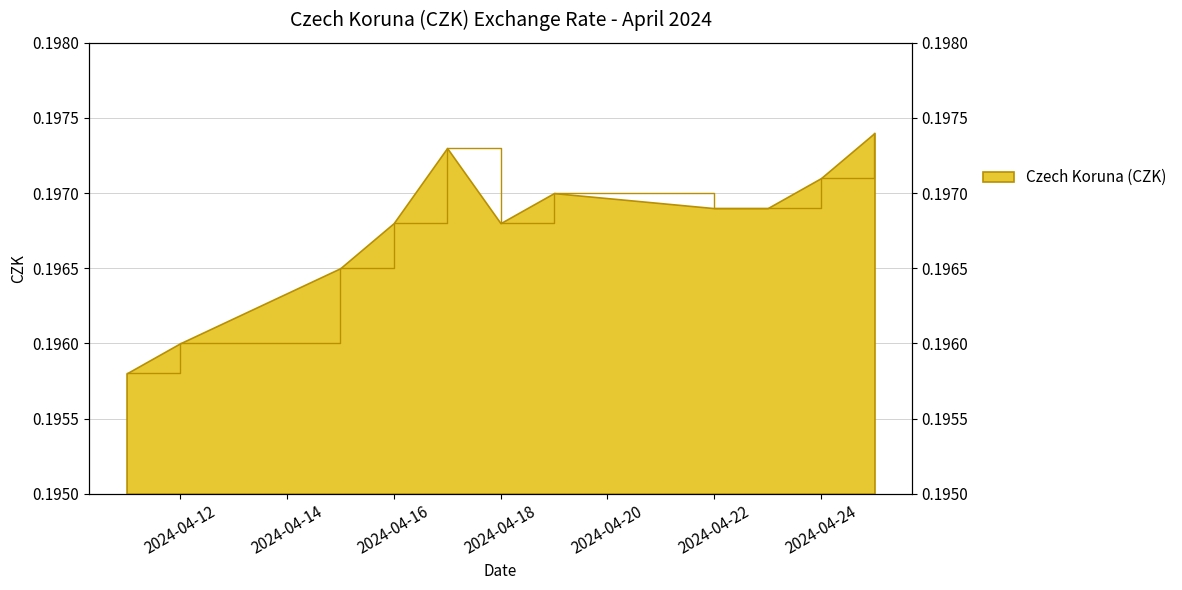

At which category does the chart reach its peak across all series?

2024-04-25